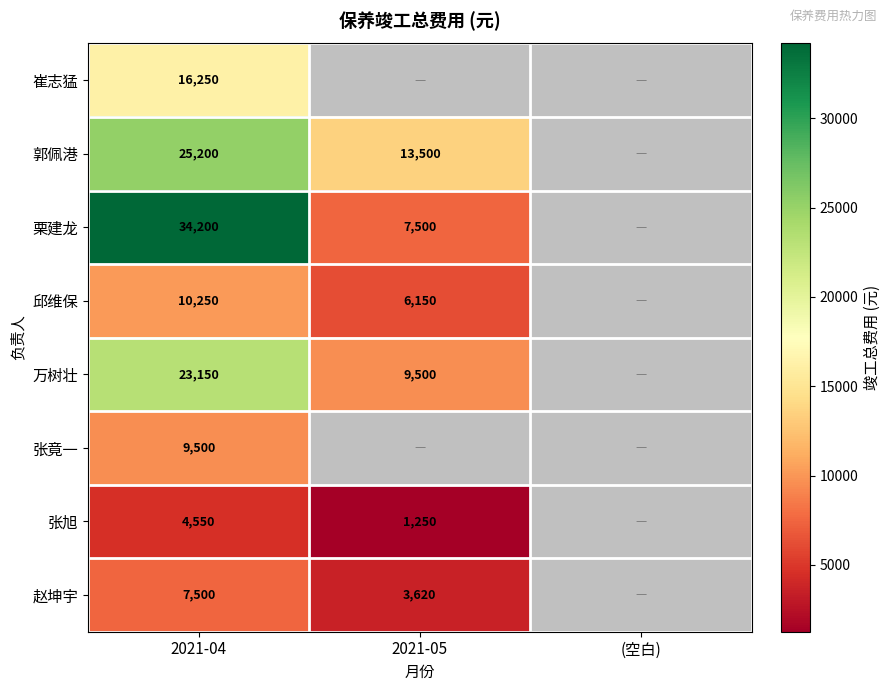

What is the difference between the highest and lowest values at 2021-04?

29650